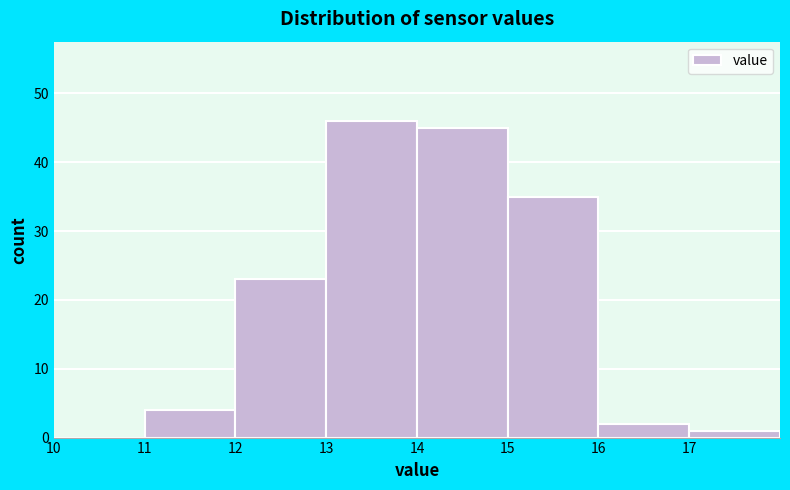

Reading left to right, list every bar in this chart as the range it spans on the x-axis followed by its height. The values are not printed on the chart, so give them approximately, as read against the axis.

10 to 11: 0
11 to 12: 4
12 to 13: 23
13 to 14: 46
14 to 15: 45
15 to 16: 35
16 to 17: 2
17 to 18: 1